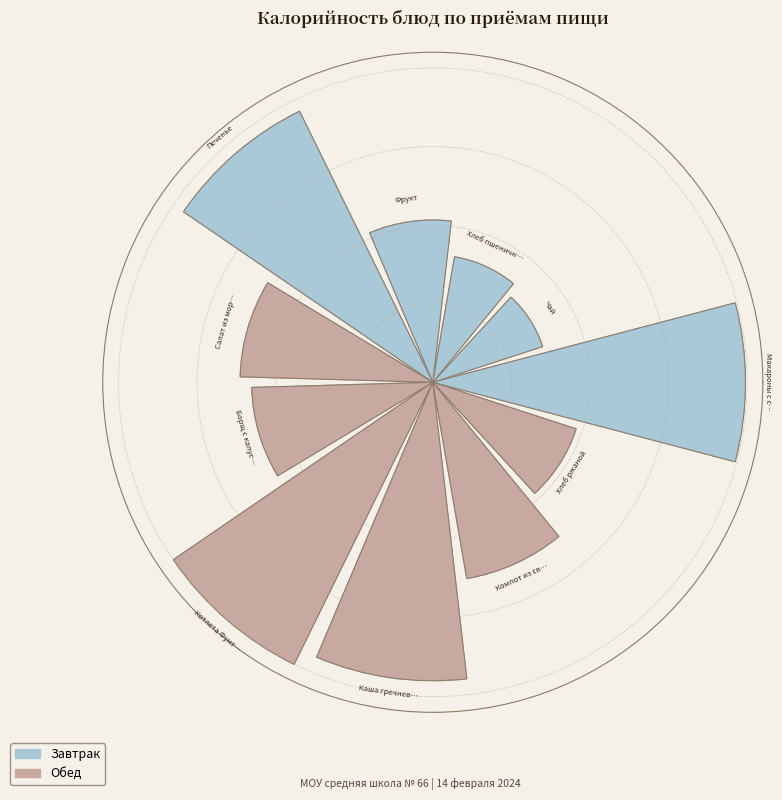

Which slice is the smallest?

Чай